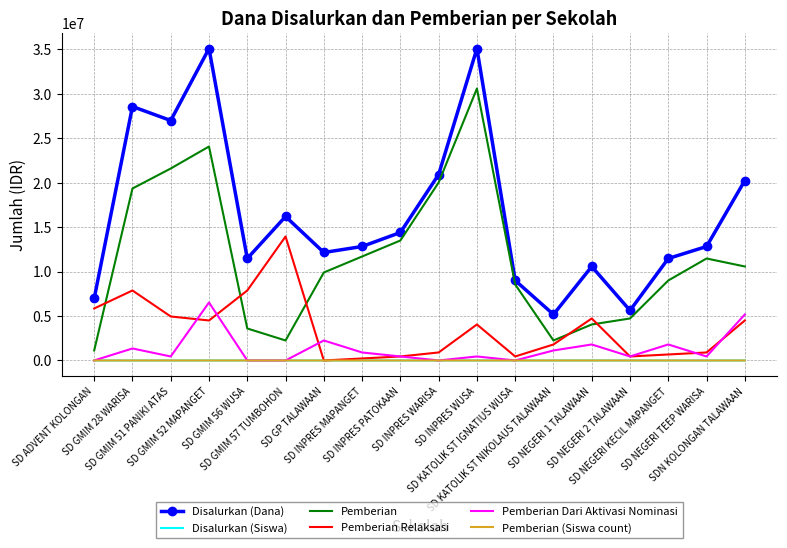

How many values in the Pemberian (Siswa count) series are below 25?

9